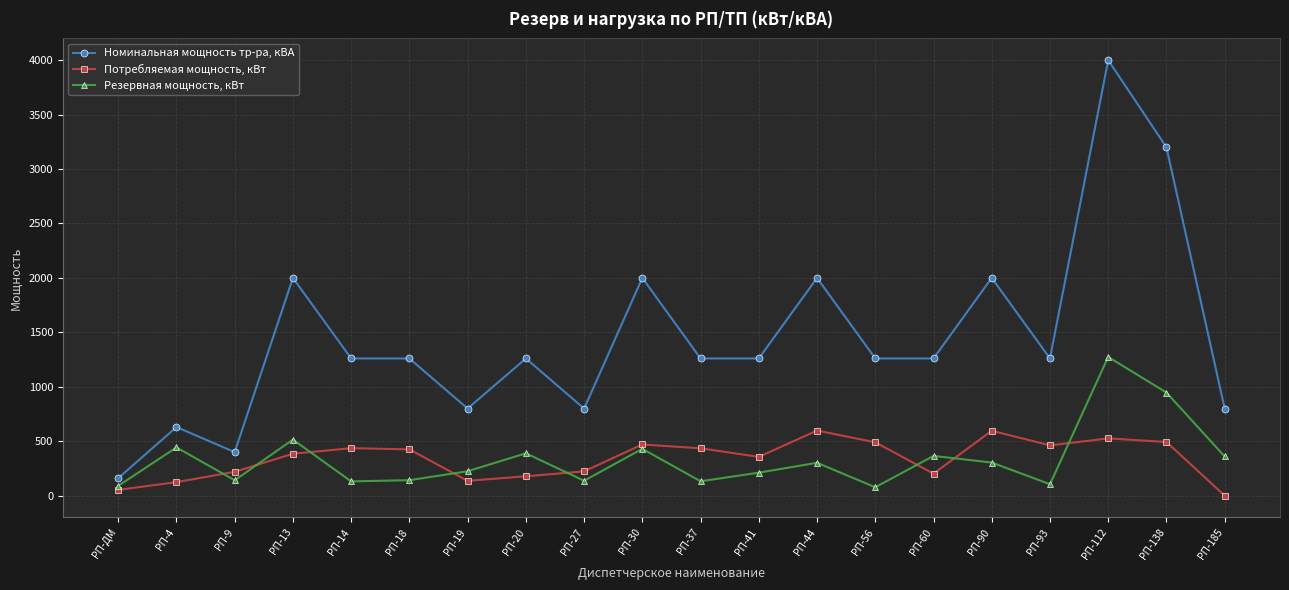

What is the lowest value of the Резервная мощность, кВт series?

77